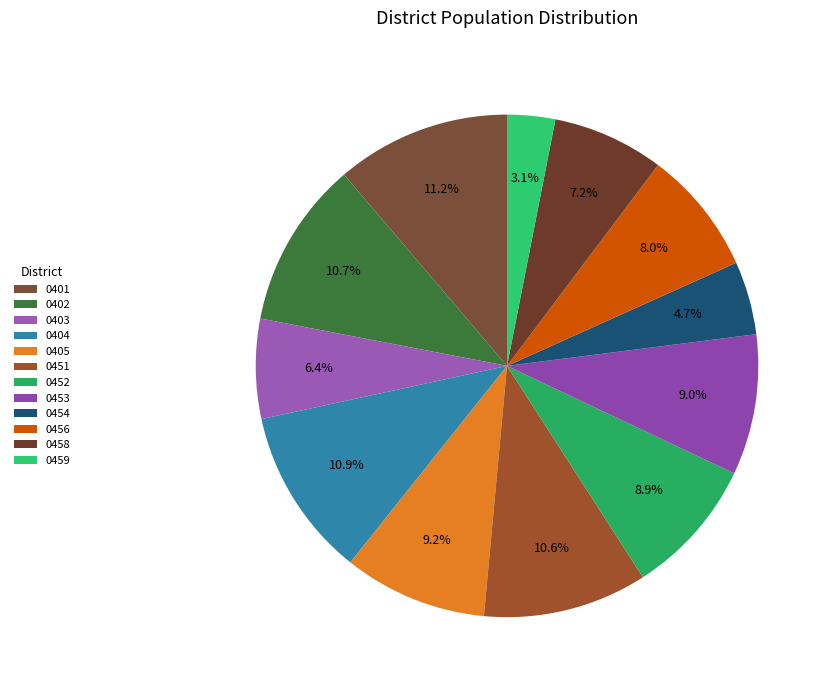

To the nearest percent, what is the combined percentage of 0402 and 0403?

17%